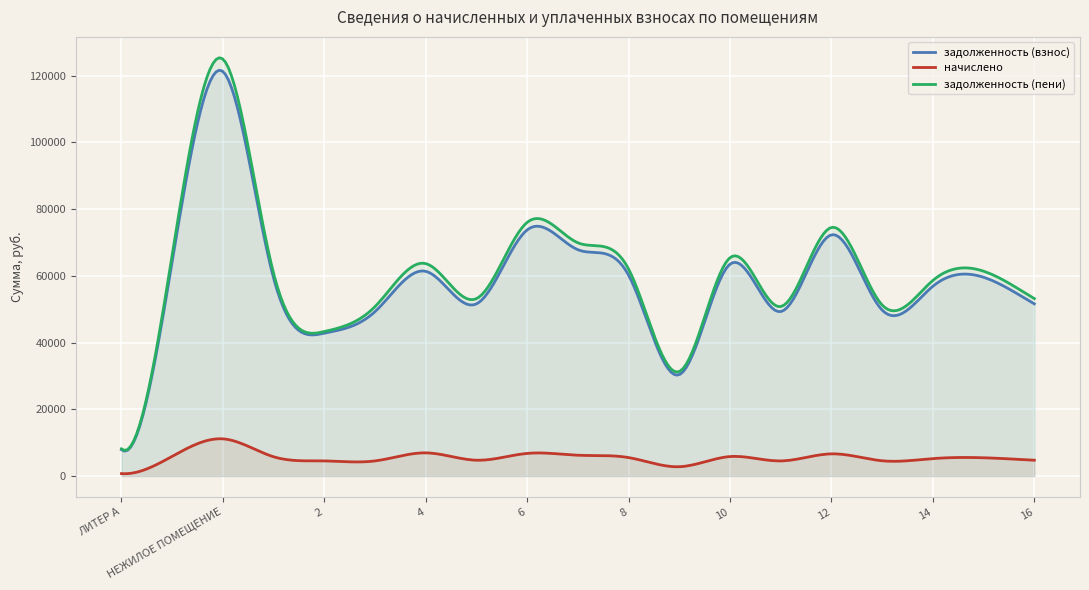

What is the total value across all series at 12?

153392.9